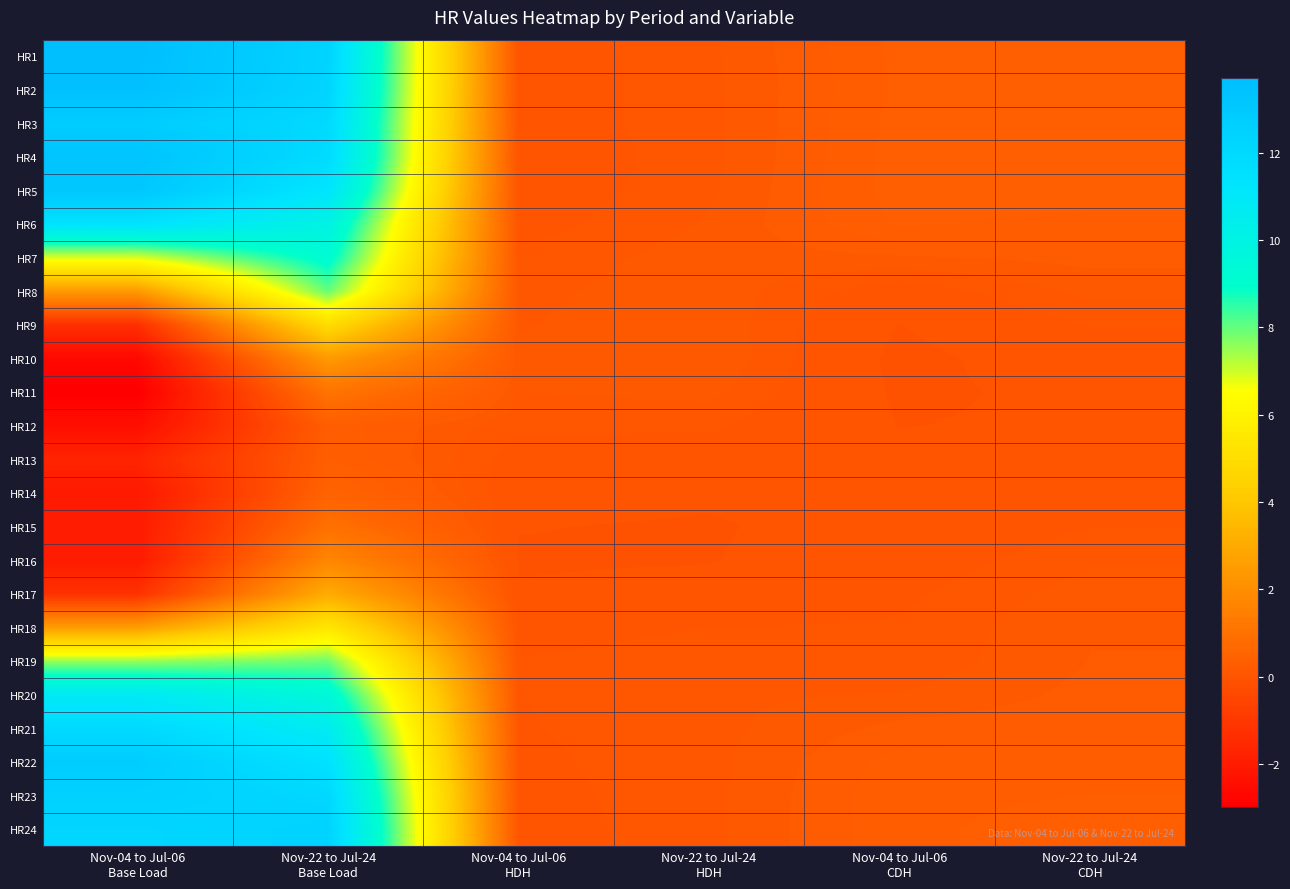

What is the spread (max minus min) of values at Nov-22 to Jul-24
HDH?

0.3